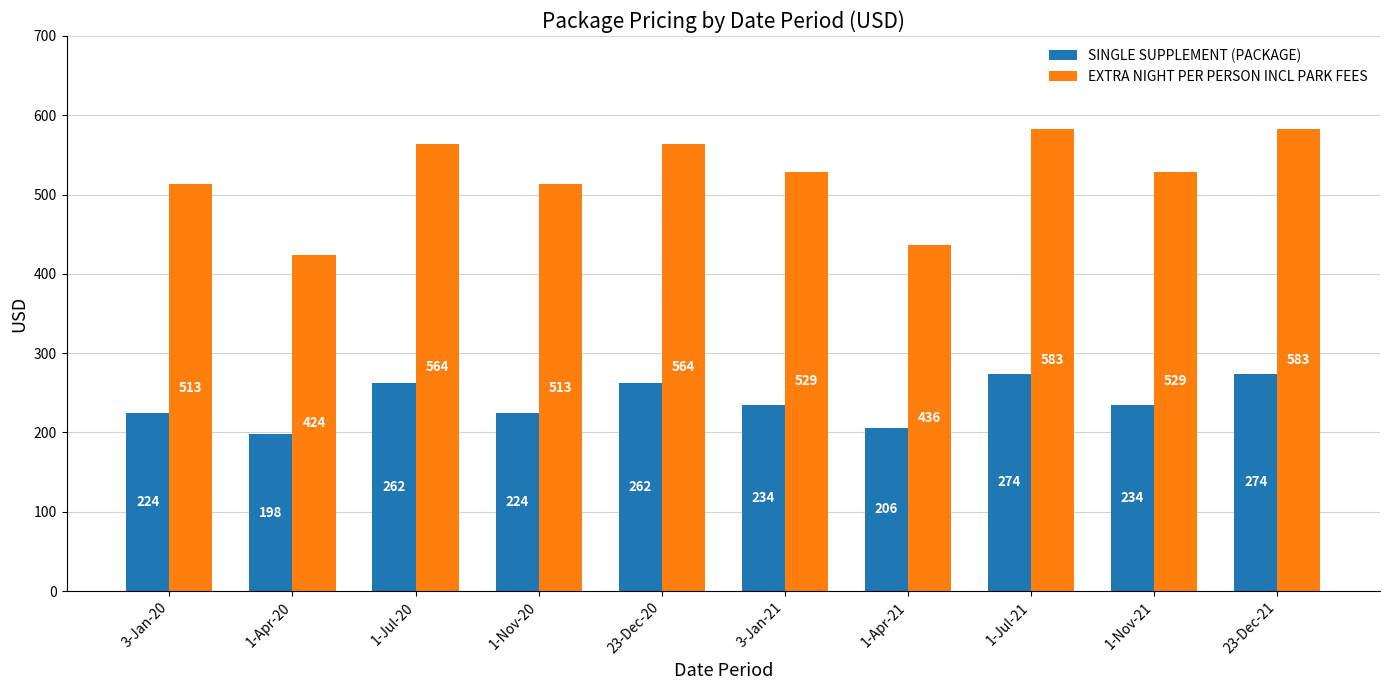

Rank the series by their maximum value, from lowest to highest.

SINGLE SUPPLEMENT (PACKAGE), EXTRA NIGHT PER PERSON INCL PARK FEES